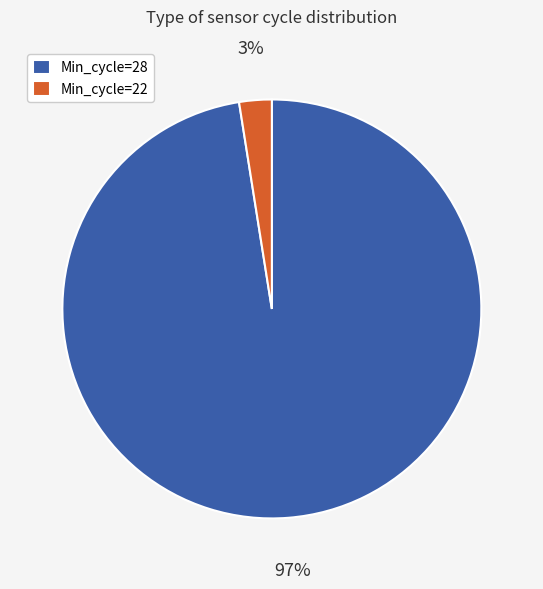

To the nearest percent, what portion does Min_cycle=28 represent?

97%